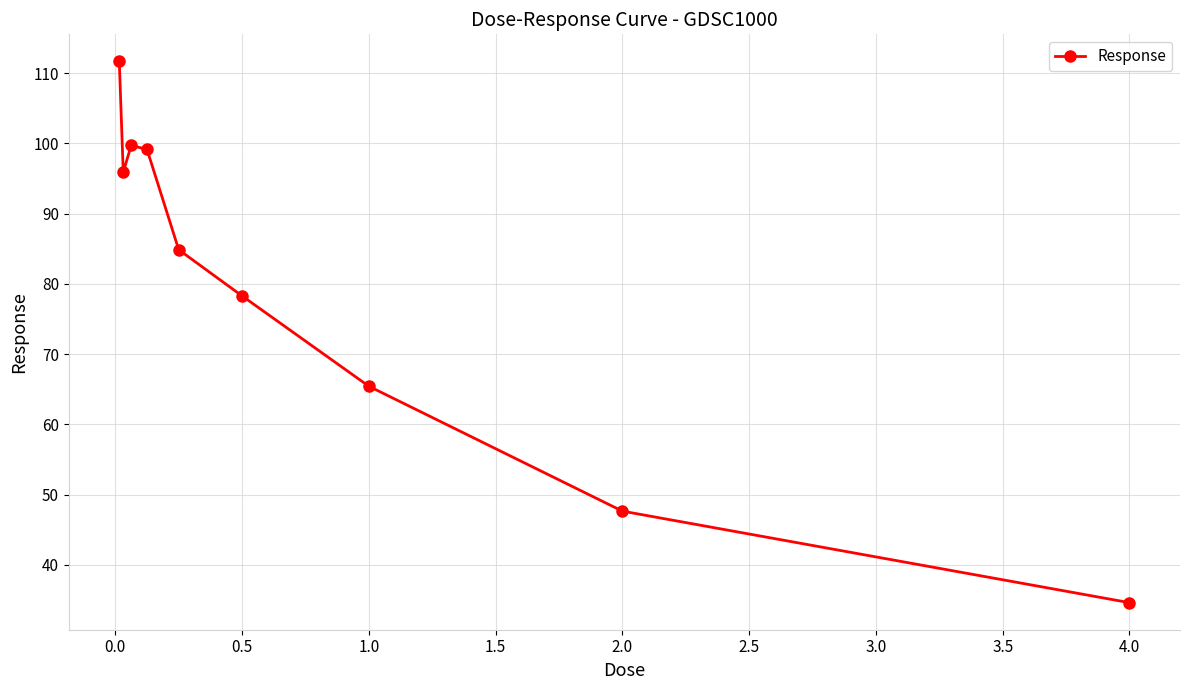

What is the value of the 4th point from the left?

99.1